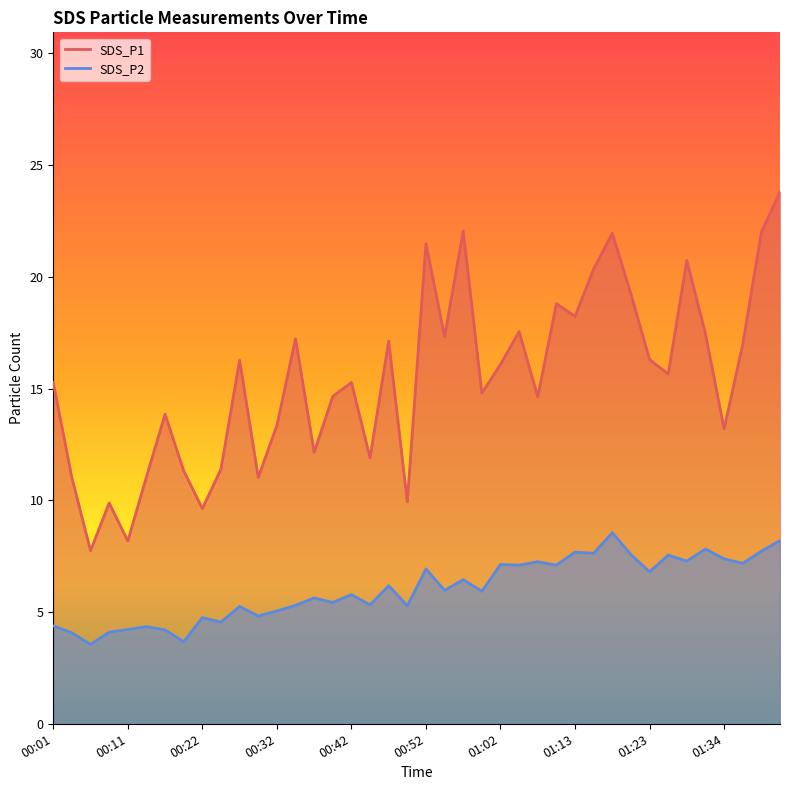

True or false: SDS_P2 and SDS_P1 cross at least once.

False